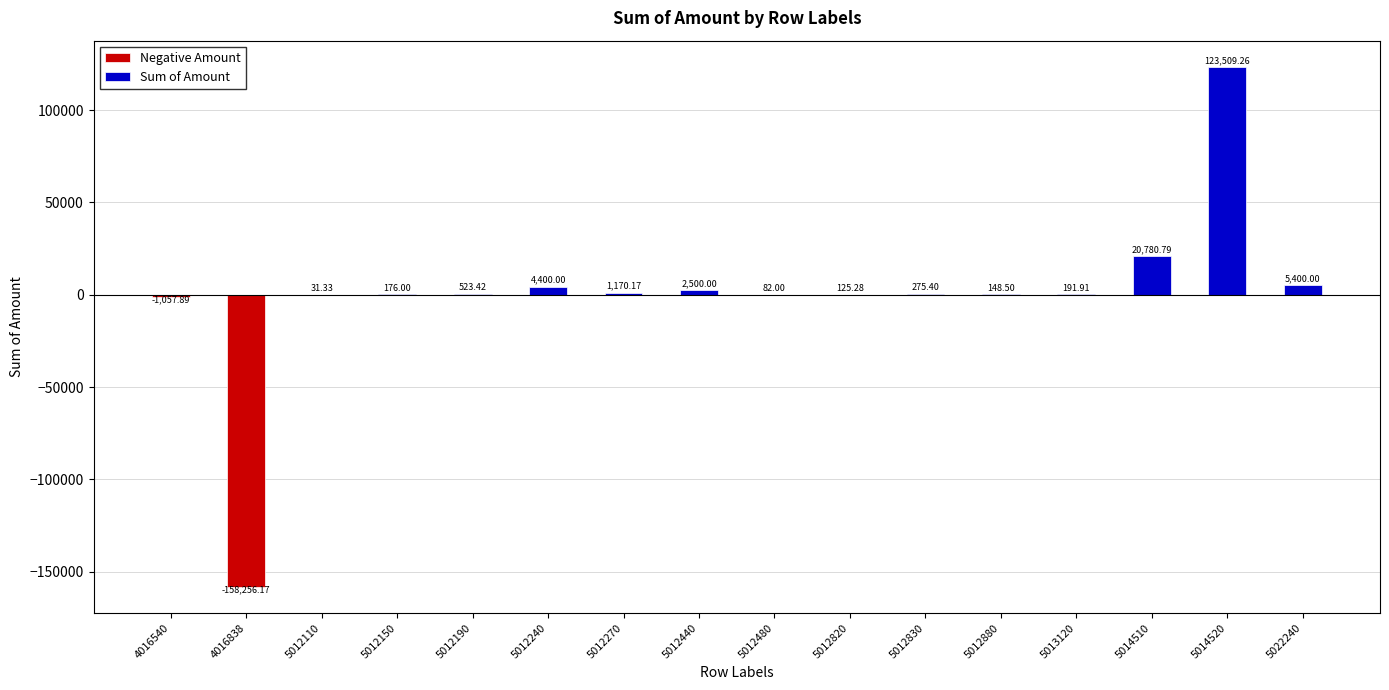

What is the sum of the Sum of Amount values at 5014520 and 5012240?

127909.3